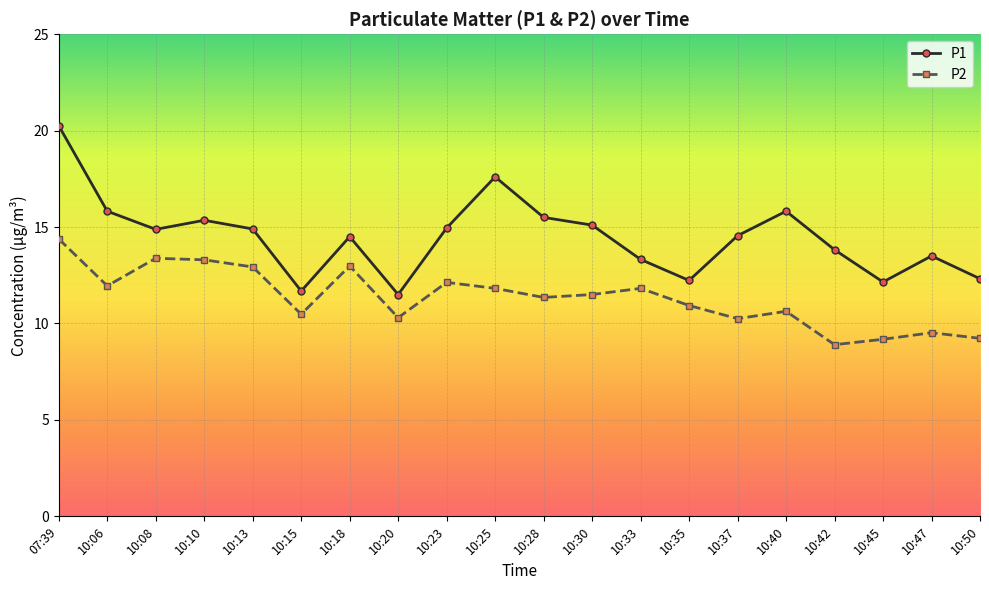

True or false: P2 and P1 intersect in this chart.

False